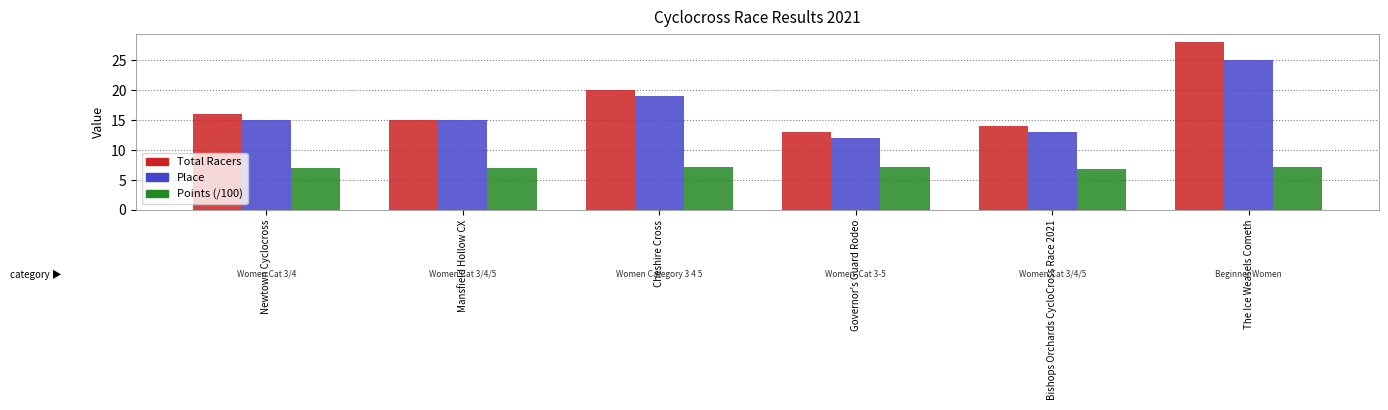

Does the chart contain any negative values?

No